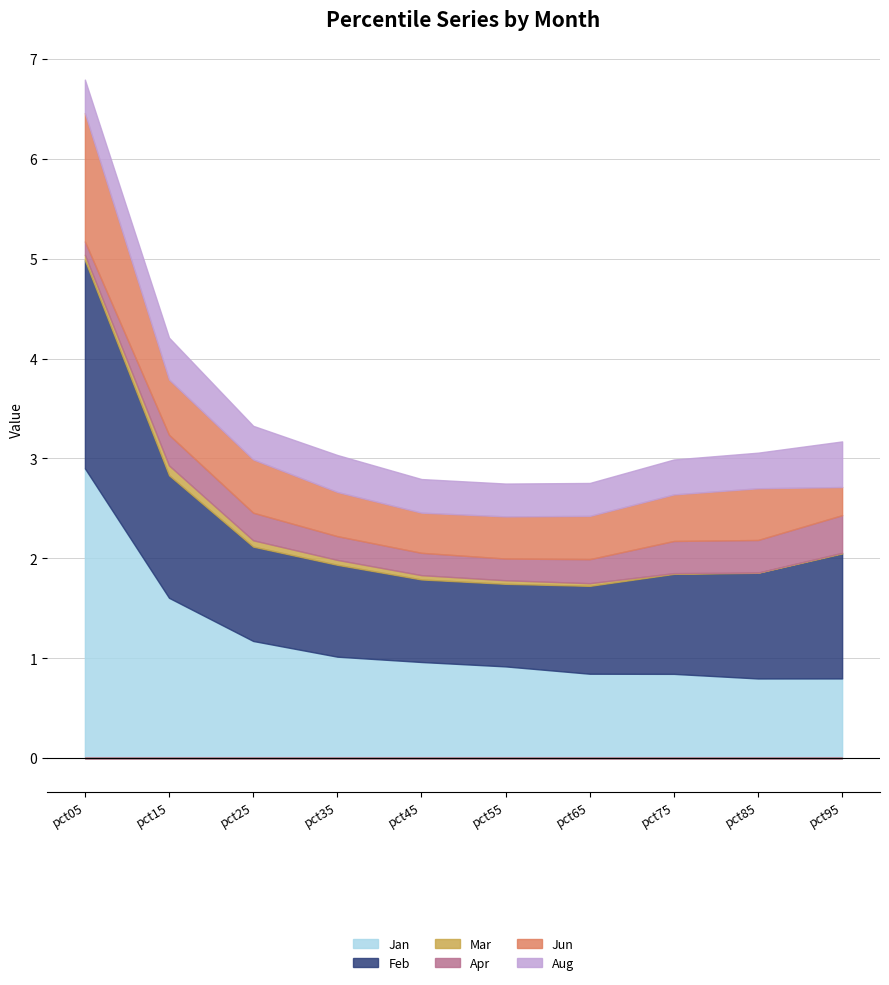

Reading left to right, transcribe all the data shown in this chart.

Jan: 2.9	1.6	1.2	1.0	1.0	0.9	0.8	0.8	0.8	0.8
Feb: 2.1	1.2	0.9	0.9	0.8	0.8	0.9	1.0	1.1	1.3
Mar: 0.1	0.1	0.1	0.0	0.0	0.0	0.0	0.0	0.0	0.0
Apr: 0.1	0.3	0.3	0.2	0.2	0.2	0.2	0.3	0.3	0.4
Jun: 1.3	0.6	0.5	0.4	0.4	0.4	0.4	0.5	0.5	0.3
Aug: 0.3	0.4	0.3	0.4	0.3	0.3	0.3	0.3	0.4	0.5